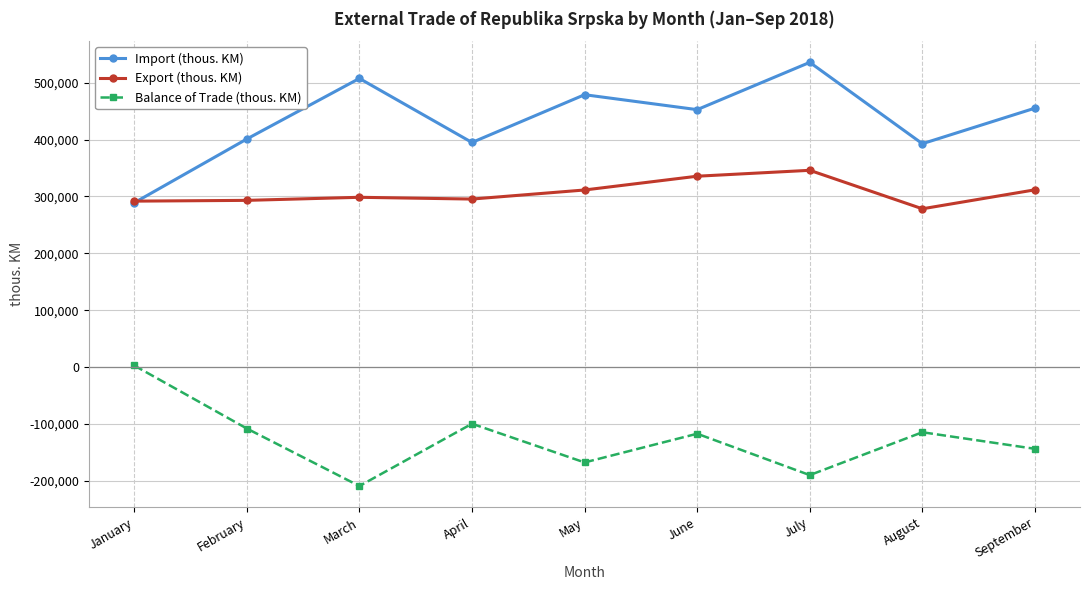

At which label does Balance of Trade (thous. KM) reach its minimum?

March